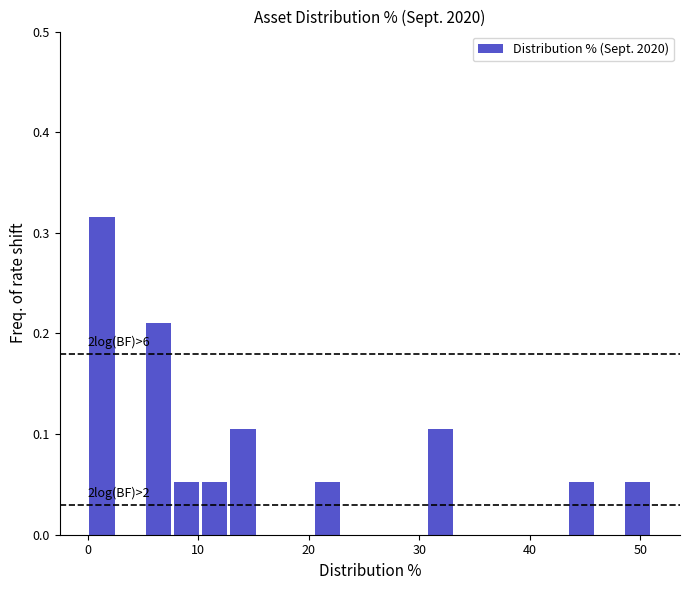

Read against the x-axis, roughly where is the centre of the tallest bar?

1